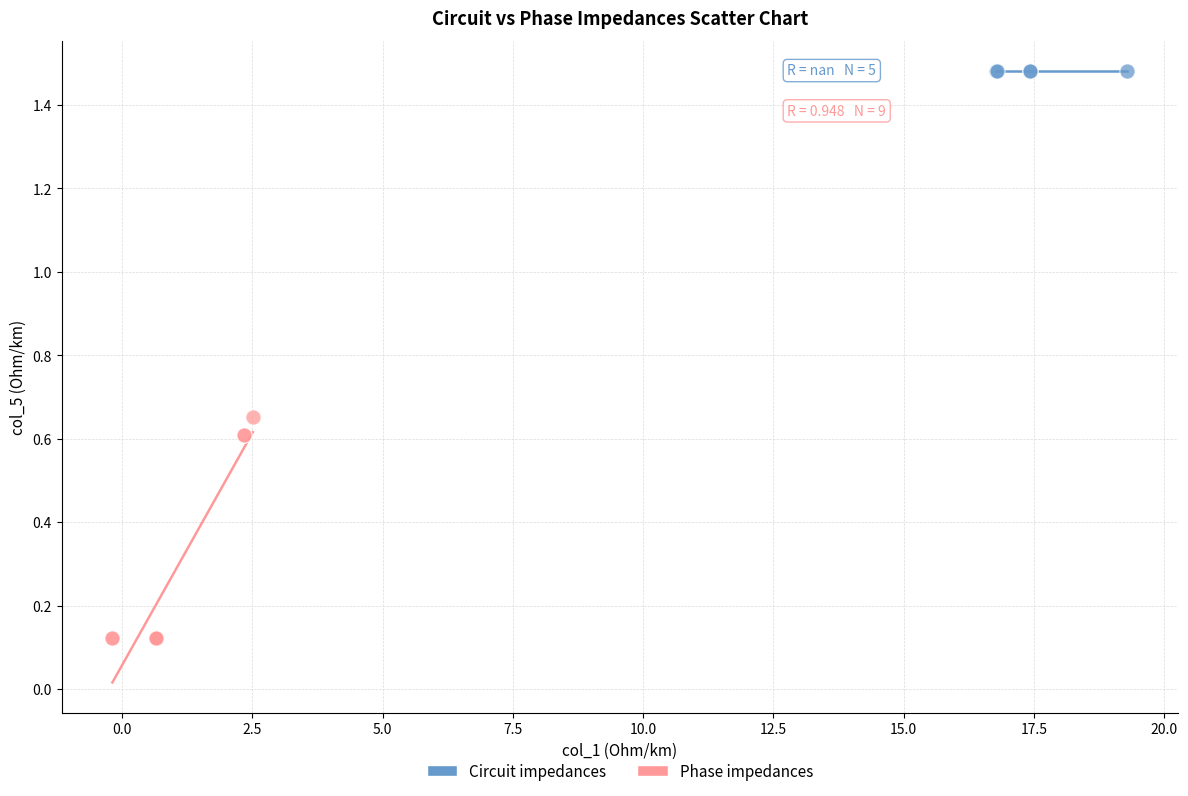

Which series contains the lowest Y value?

Phase impedances